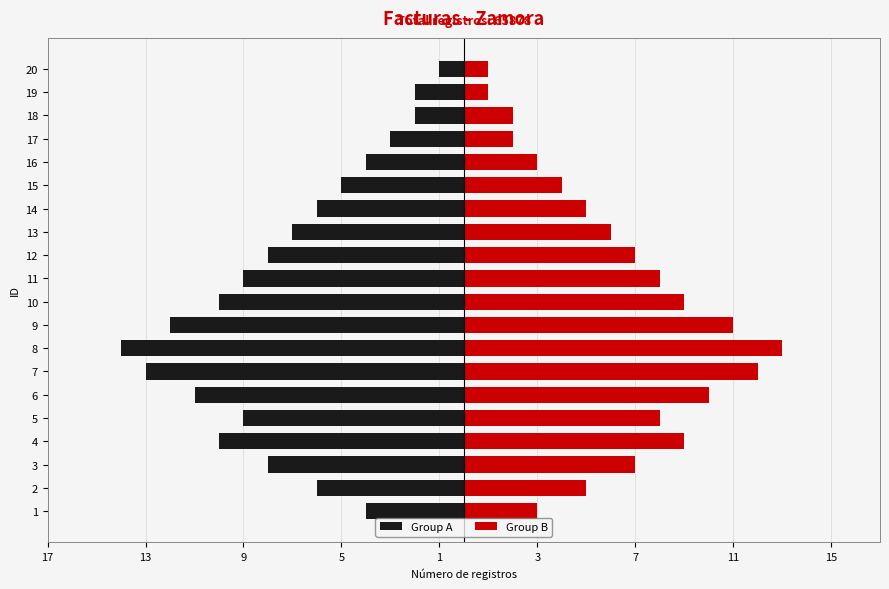

How many bars are there in total?

40